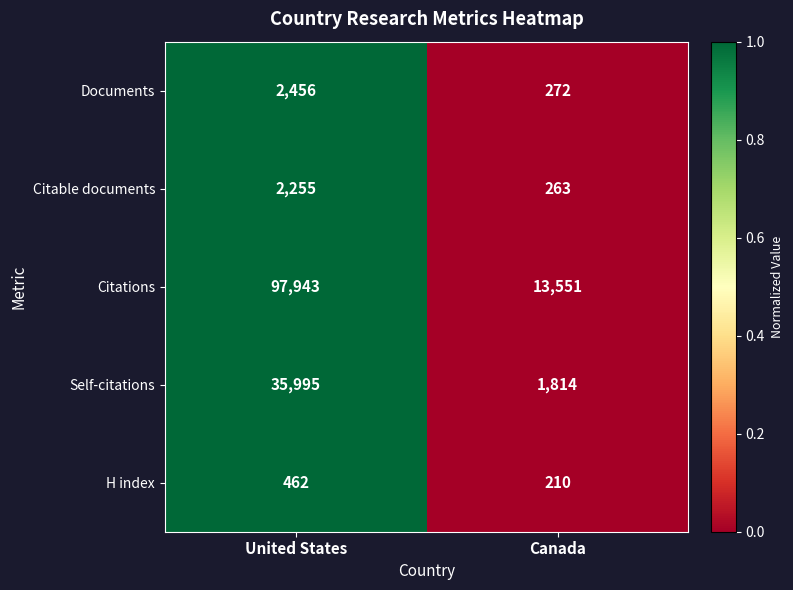

Reading right to left, transcribe all the data shown in this chart.

Documents: 272	2456
Citable documents: 263	2255
Citations: 13551	97943
Self-citations: 1814	35995
H index: 210	462